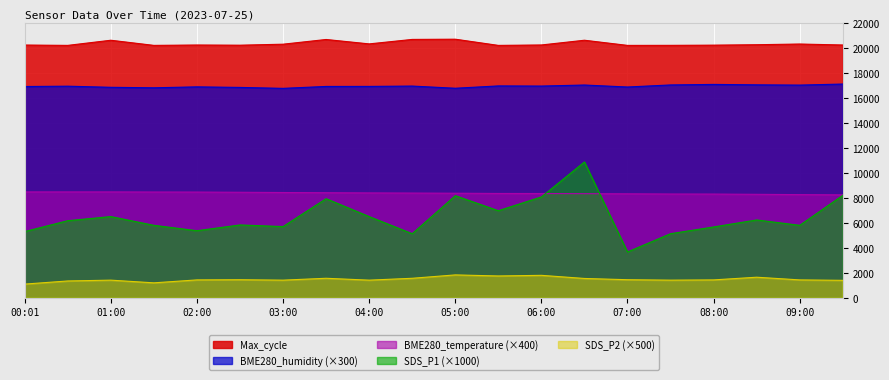

What are all the series names shown in the legend?

Max_cycle, BME280_humidity (×300), BME280_temperature (×400), SDS_P1 (×1000), SDS_P2 (×500)